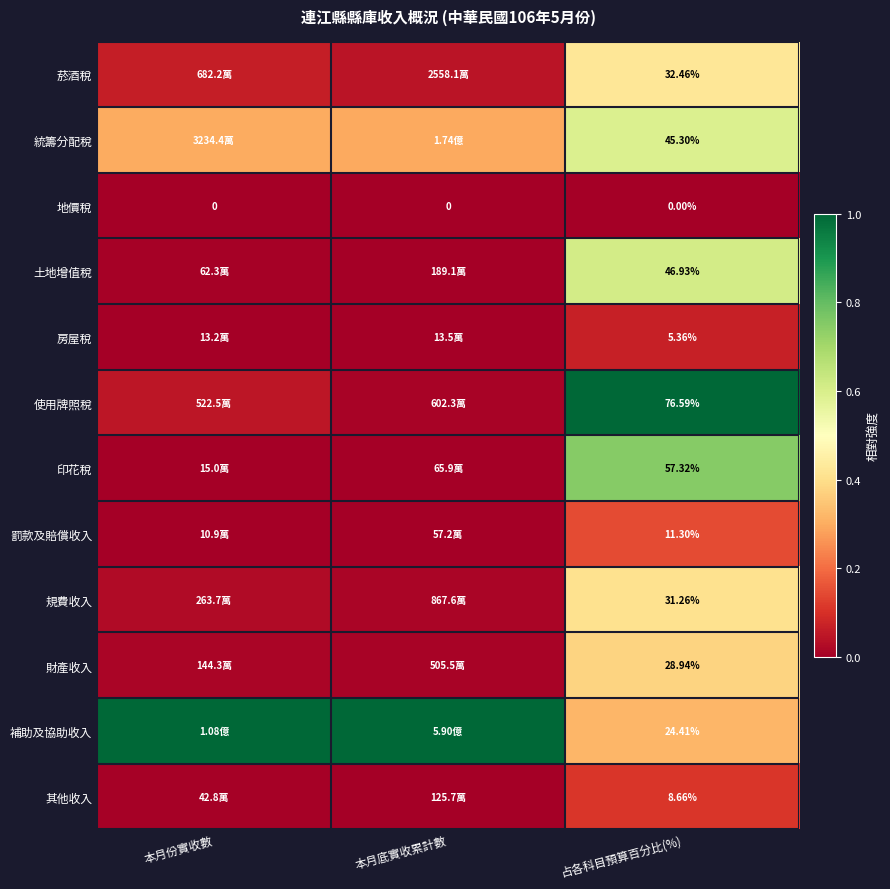

Rank the series at 占各科目預算百分比(%) from lowest to highest value.

地價稅, 房屋稅, 其他收入, 罰款及賠償收入, 補助及協助收入, 財產收入, 規費收入, 菸酒稅, 統籌分配稅, 土地增值稅, 印花稅, 使用牌照稅